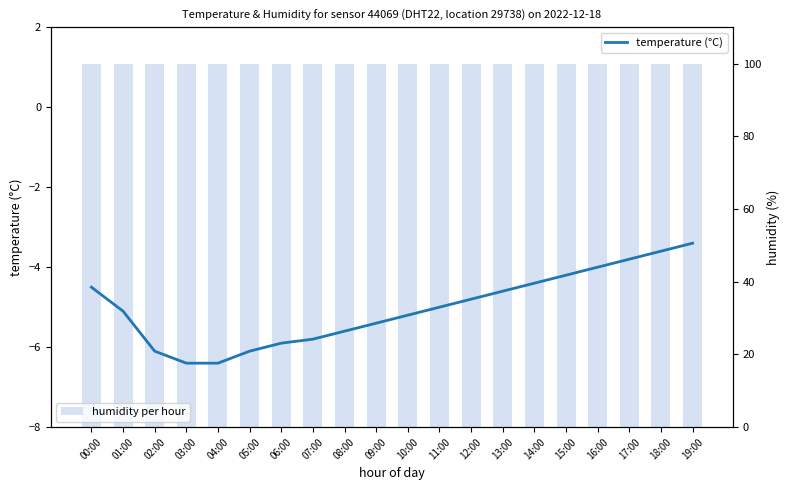

Which series changed the most between 01:00 and 10:00?

temperature (°C)